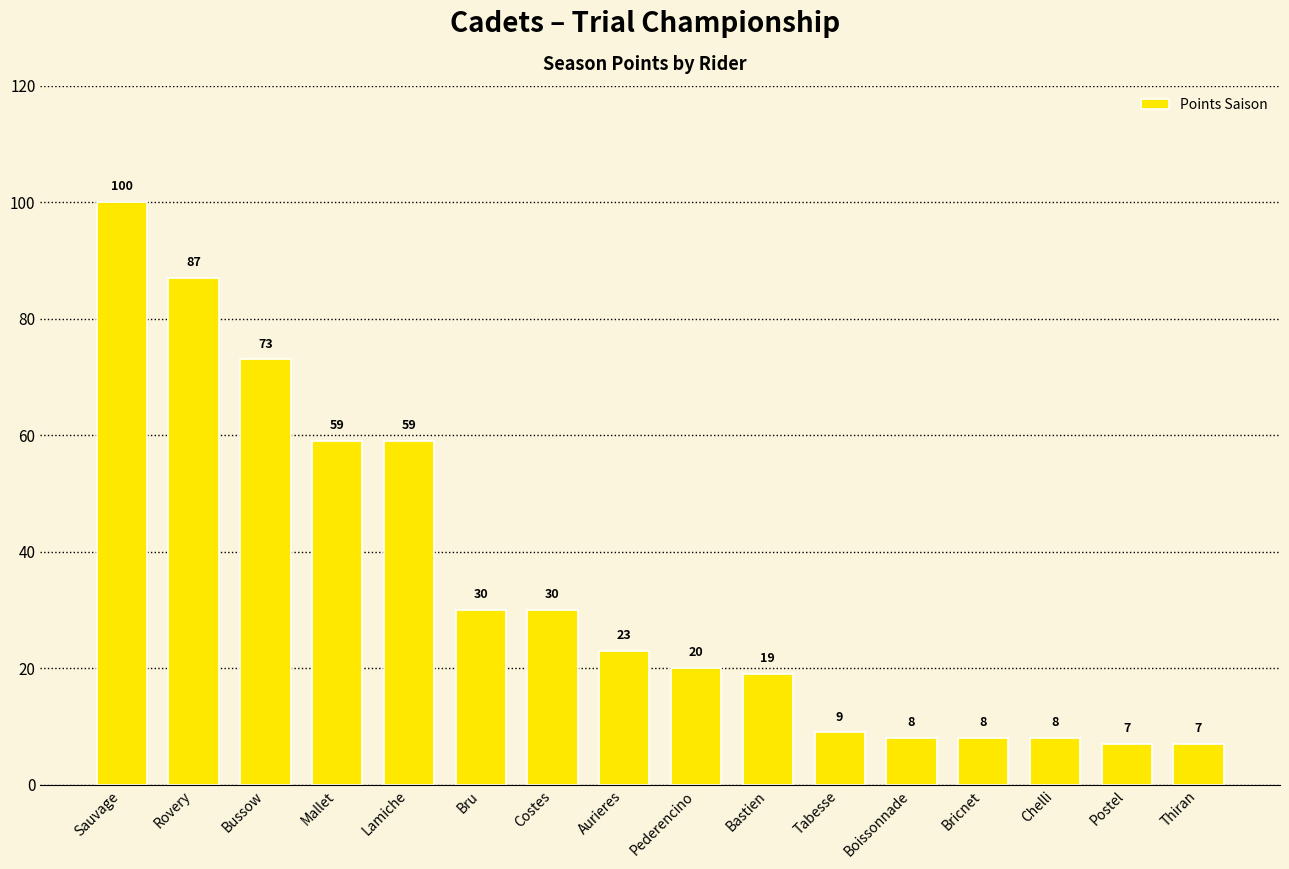

At which category does the chart reach its peak across all series?

Sauvage